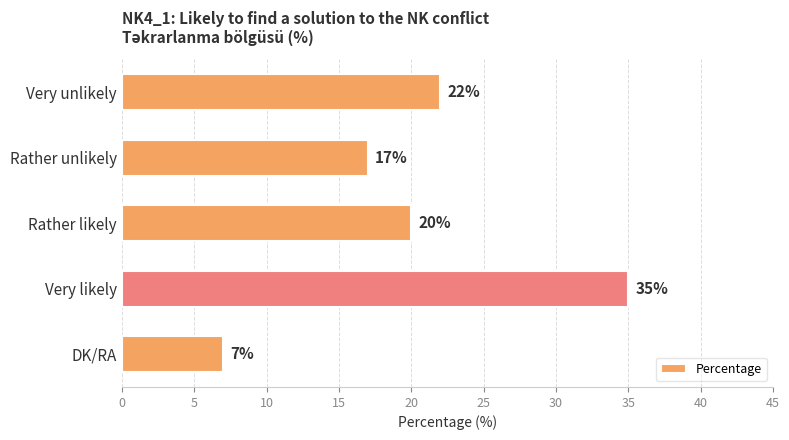

Which has a higher value, Rather likely or Very unlikely?

Very unlikely